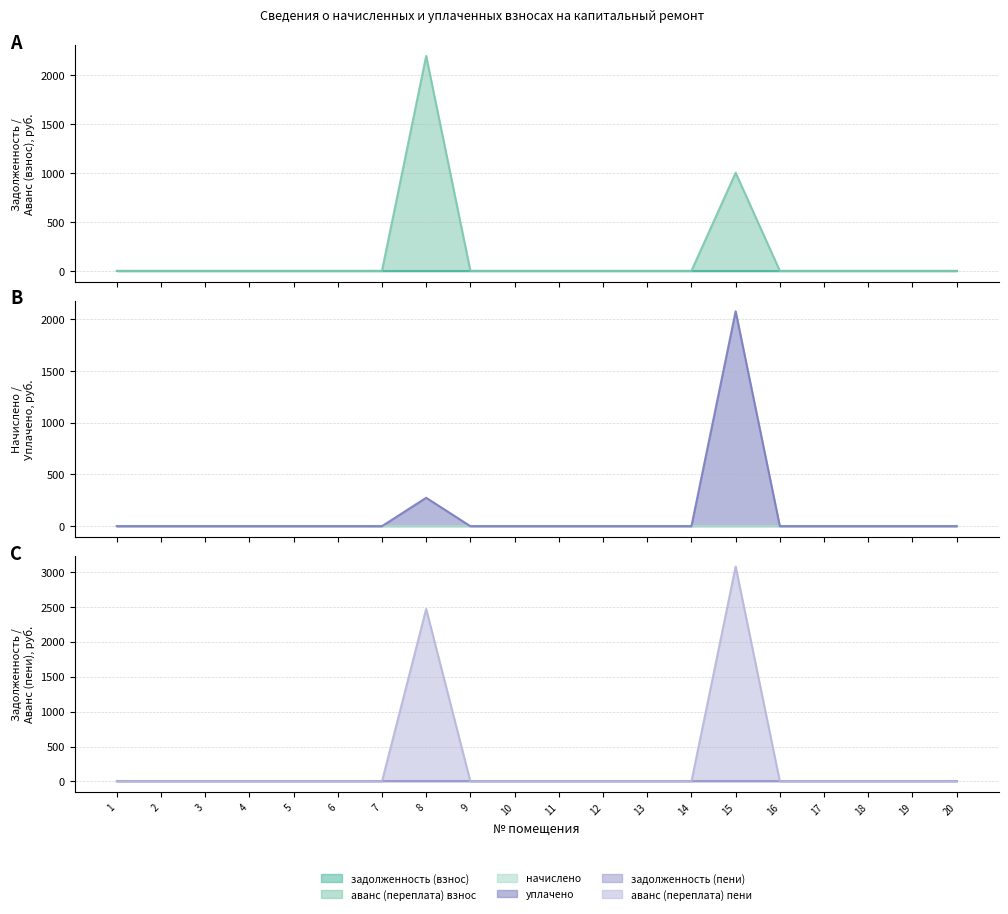

Which series has the widest spread of values?

аванс (переплата) пени